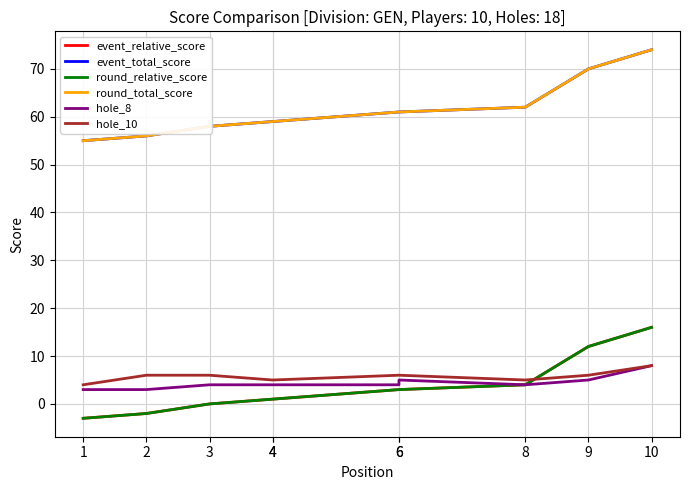

Which series has the largest total across all categories?

event_total_score